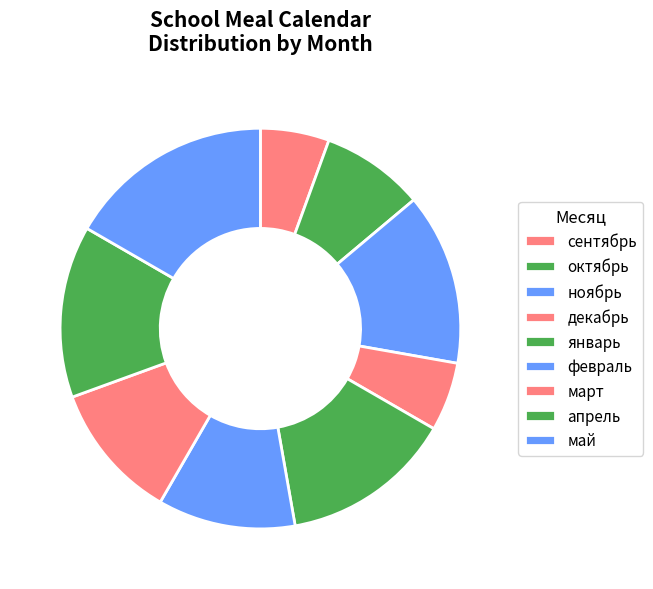

How many slices are in this pie chart?

9